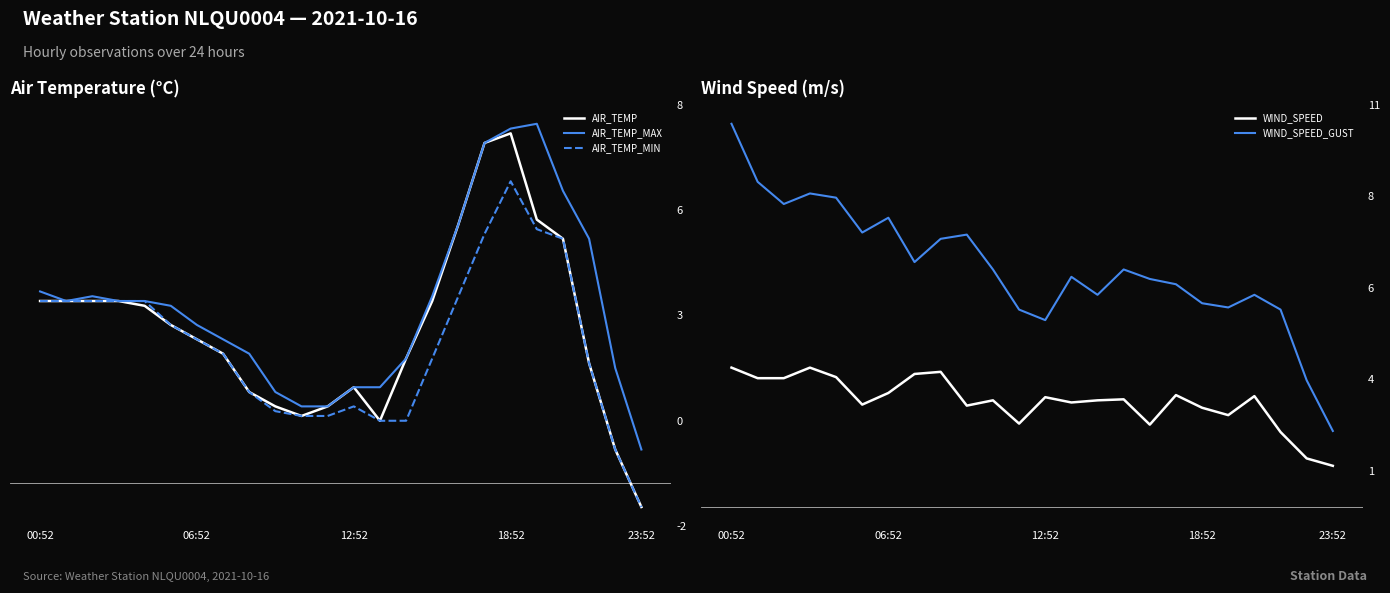

Which series has the largest total across all categories?

WIND_SPEED_GUST